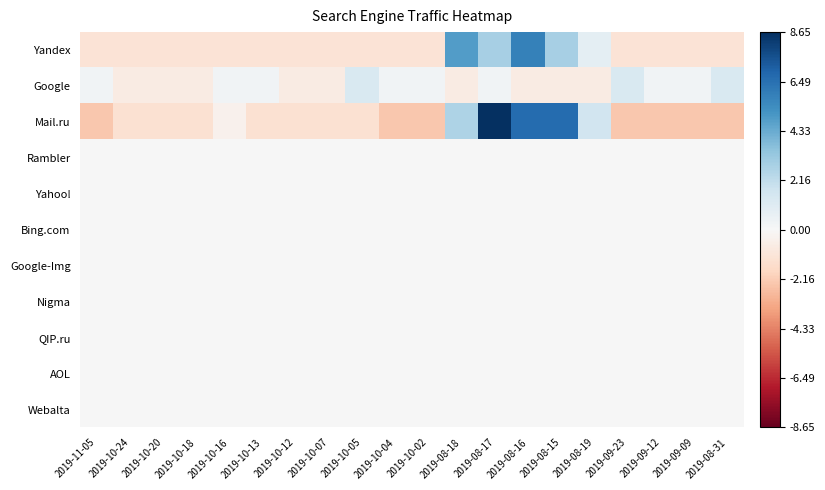

Reading left to right, extract all data points from this chart.

Yandex: 2019-11-05=-1.1	2019-10-24=-1.1	2019-10-20=-1.1	2019-10-18=-1.1	2019-10-16=-1.1	2019-10-13=-1.1	2019-10-12=-1.1	2019-10-07=-1.1	2019-10-05=-1.1	2019-10-04=-1.1	2019-10-02=-1.1	2019-08-18=4.8	2019-08-17=2.9	2019-08-16=5.8	2019-08-15=2.9	2019-08-19=0.9	2019-09-23=-1.1	2019-09-12=-1.1	2019-09-09=-1.1	2019-08-31=-1.1
Google: 2019-11-05=0.3	2019-10-24=-0.7	2019-10-20=-0.7	2019-10-18=-0.7	2019-10-16=0.3	2019-10-13=0.3	2019-10-12=-0.7	2019-10-07=-0.7	2019-10-05=1.3	2019-10-04=0.3	2019-10-02=0.3	2019-08-18=-0.7	2019-08-17=0.3	2019-08-16=-0.7	2019-08-15=-0.7	2019-08-19=-0.7	2019-09-23=1.3	2019-09-12=0.3	2019-09-09=0.3	2019-08-31=1.3
Mail.ru: 2019-11-05=-2.4	2019-10-24=-1.4	2019-10-20=-1.4	2019-10-18=-1.4	2019-10-16=-0.4	2019-10-13=-1.4	2019-10-12=-1.4	2019-10-07=-1.4	2019-10-05=-1.4	2019-10-04=-2.4	2019-10-02=-2.4	2019-08-18=2.6	2019-08-17=8.7	2019-08-16=6.7	2019-08-15=6.7	2019-08-19=1.6	2019-09-23=-2.4	2019-09-12=-2.4	2019-09-09=-2.4	2019-08-31=-2.4
Rambler: 2019-11-05=0.0	2019-10-24=0.0	2019-10-20=0.0	2019-10-18=0.0	2019-10-16=0.0	2019-10-13=0.0	2019-10-12=0.0	2019-10-07=0.0	2019-10-05=0.0	2019-10-04=0.0	2019-10-02=0.0	2019-08-18=0.0	2019-08-17=0.0	2019-08-16=0.0	2019-08-15=0.0	2019-08-19=0.0	2019-09-23=0.0	2019-09-12=0.0	2019-09-09=0.0	2019-08-31=0.0
Yahoo!: 2019-11-05=0.0	2019-10-24=0.0	2019-10-20=0.0	2019-10-18=0.0	2019-10-16=0.0	2019-10-13=0.0	2019-10-12=0.0	2019-10-07=0.0	2019-10-05=0.0	2019-10-04=0.0	2019-10-02=0.0	2019-08-18=0.0	2019-08-17=0.0	2019-08-16=0.0	2019-08-15=0.0	2019-08-19=0.0	2019-09-23=0.0	2019-09-12=0.0	2019-09-09=0.0	2019-08-31=0.0
Bing.com: 2019-11-05=0.0	2019-10-24=0.0	2019-10-20=0.0	2019-10-18=0.0	2019-10-16=0.0	2019-10-13=0.0	2019-10-12=0.0	2019-10-07=0.0	2019-10-05=0.0	2019-10-04=0.0	2019-10-02=0.0	2019-08-18=0.0	2019-08-17=0.0	2019-08-16=0.0	2019-08-15=0.0	2019-08-19=0.0	2019-09-23=0.0	2019-09-12=0.0	2019-09-09=0.0	2019-08-31=0.0
Google-Img: 2019-11-05=0.0	2019-10-24=0.0	2019-10-20=0.0	2019-10-18=0.0	2019-10-16=0.0	2019-10-13=0.0	2019-10-12=0.0	2019-10-07=0.0	2019-10-05=0.0	2019-10-04=0.0	2019-10-02=0.0	2019-08-18=0.0	2019-08-17=0.0	2019-08-16=0.0	2019-08-15=0.0	2019-08-19=0.0	2019-09-23=0.0	2019-09-12=0.0	2019-09-09=0.0	2019-08-31=0.0
Nigma: 2019-11-05=0.0	2019-10-24=0.0	2019-10-20=0.0	2019-10-18=0.0	2019-10-16=0.0	2019-10-13=0.0	2019-10-12=0.0	2019-10-07=0.0	2019-10-05=0.0	2019-10-04=0.0	2019-10-02=0.0	2019-08-18=0.0	2019-08-17=0.0	2019-08-16=0.0	2019-08-15=0.0	2019-08-19=0.0	2019-09-23=0.0	2019-09-12=0.0	2019-09-09=0.0	2019-08-31=0.0
QIP.ru: 2019-11-05=0.0	2019-10-24=0.0	2019-10-20=0.0	2019-10-18=0.0	2019-10-16=0.0	2019-10-13=0.0	2019-10-12=0.0	2019-10-07=0.0	2019-10-05=0.0	2019-10-04=0.0	2019-10-02=0.0	2019-08-18=0.0	2019-08-17=0.0	2019-08-16=0.0	2019-08-15=0.0	2019-08-19=0.0	2019-09-23=0.0	2019-09-12=0.0	2019-09-09=0.0	2019-08-31=0.0
AOL: 2019-11-05=0.0	2019-10-24=0.0	2019-10-20=0.0	2019-10-18=0.0	2019-10-16=0.0	2019-10-13=0.0	2019-10-12=0.0	2019-10-07=0.0	2019-10-05=0.0	2019-10-04=0.0	2019-10-02=0.0	2019-08-18=0.0	2019-08-17=0.0	2019-08-16=0.0	2019-08-15=0.0	2019-08-19=0.0	2019-09-23=0.0	2019-09-12=0.0	2019-09-09=0.0	2019-08-31=0.0
Webalta: 2019-11-05=0.0	2019-10-24=0.0	2019-10-20=0.0	2019-10-18=0.0	2019-10-16=0.0	2019-10-13=0.0	2019-10-12=0.0	2019-10-07=0.0	2019-10-05=0.0	2019-10-04=0.0	2019-10-02=0.0	2019-08-18=0.0	2019-08-17=0.0	2019-08-16=0.0	2019-08-15=0.0	2019-08-19=0.0	2019-09-23=0.0	2019-09-12=0.0	2019-09-09=0.0	2019-08-31=0.0